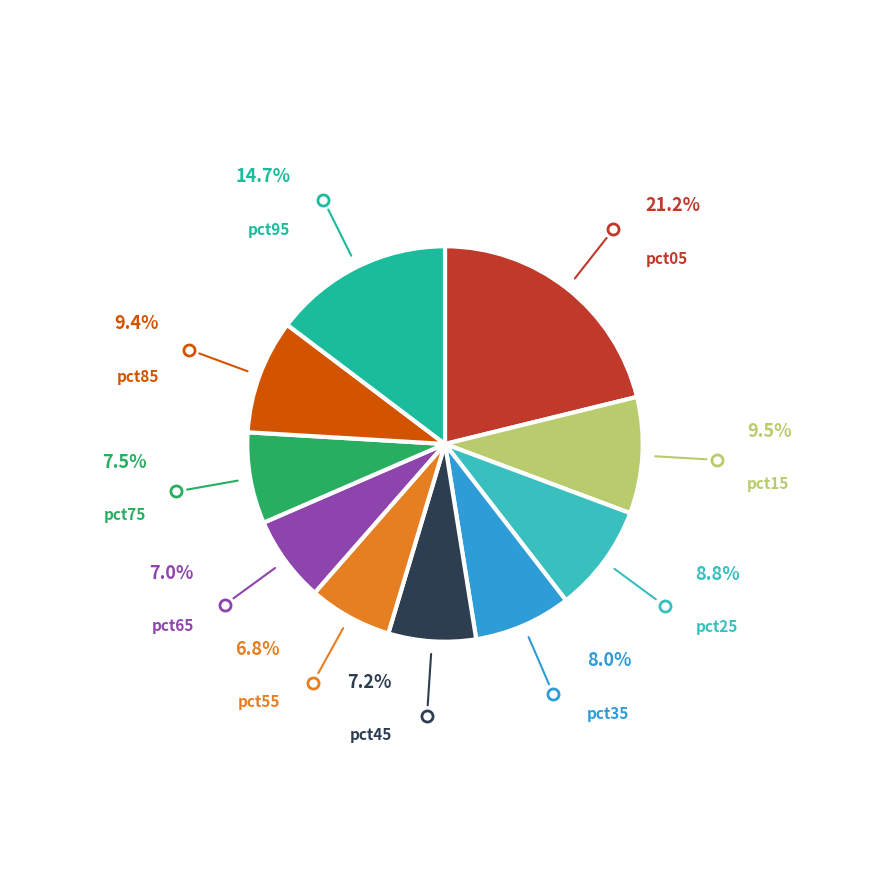

Is there a majority slice in this chart?

No